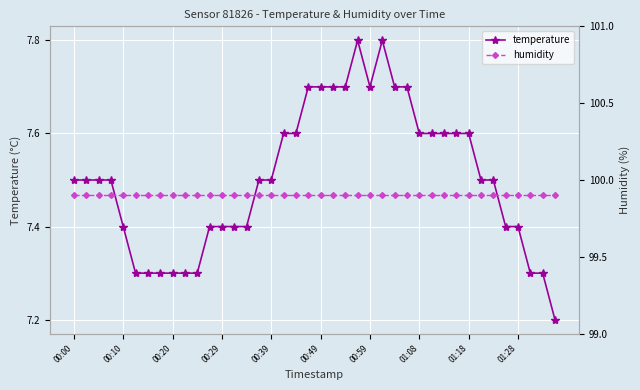

True or false: temperature has a value of 10.2 at 01:08.

False